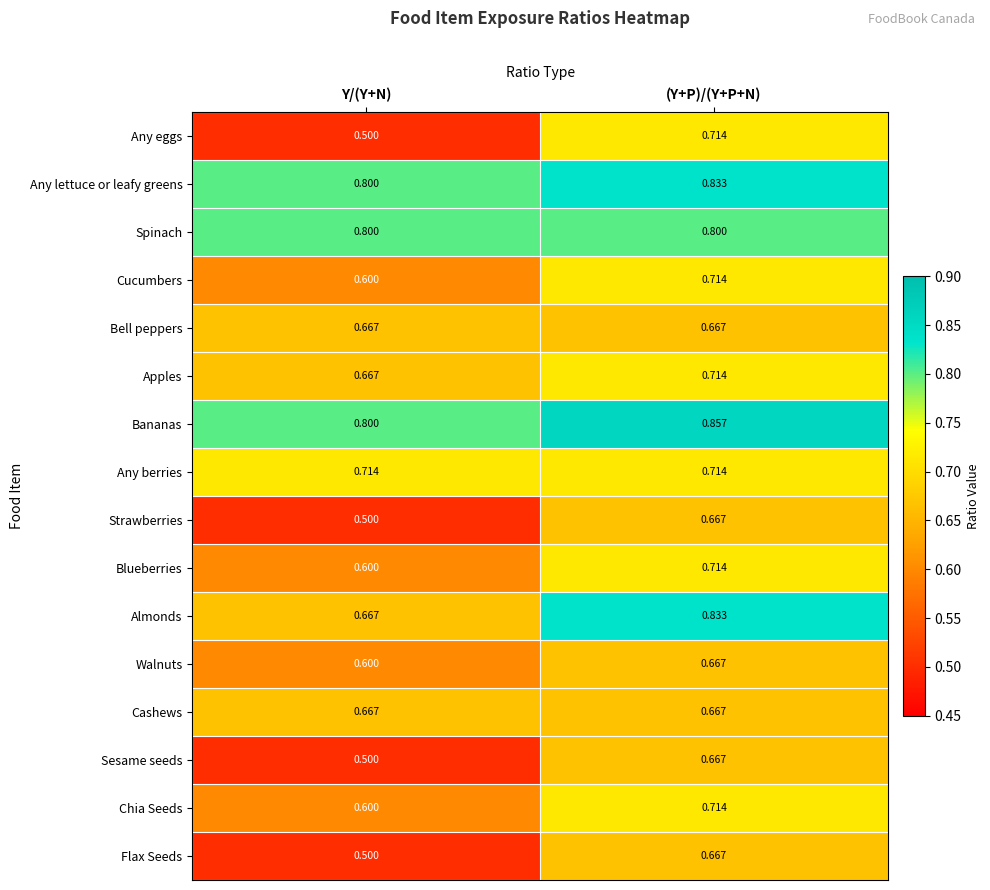

List the labels in order of Apples value, smallest first.

Y/(Y+N), (Y+P)/(Y+P+N)